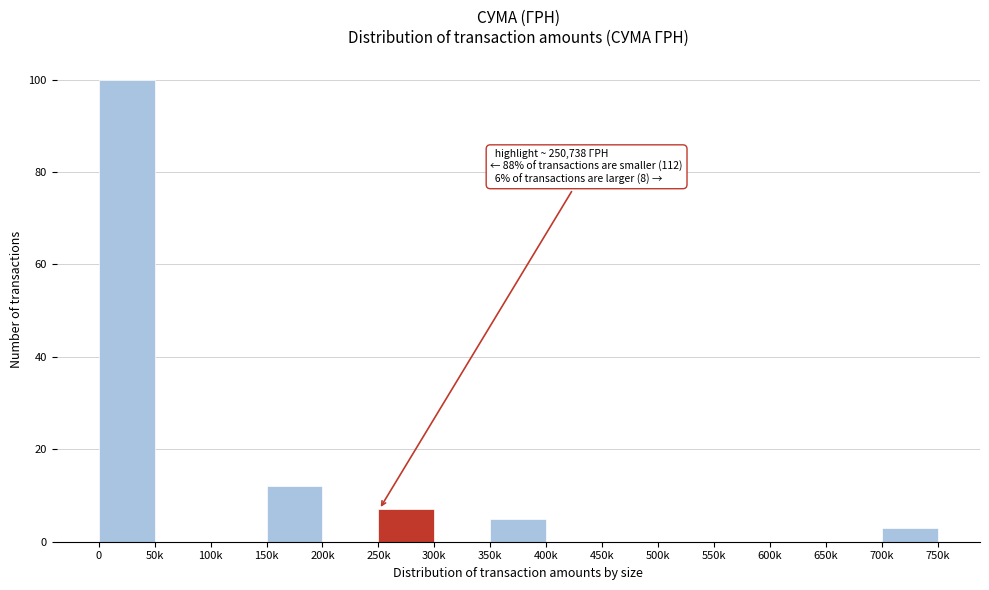

Reading right to left, list all the values displayed in this chart.

700k=3	650k=0	600k=0	550k=0	500k=0	450k=0	400k=0	350k=5	300k=0	250k=7	200k=0	150k=12	100k=0	50k=0	0=100